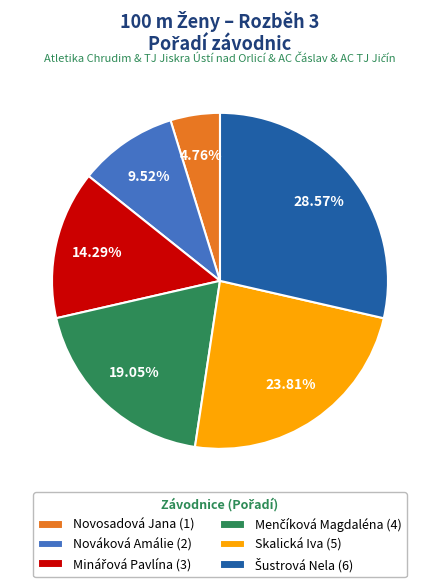

Is there a majority slice in this chart?

No